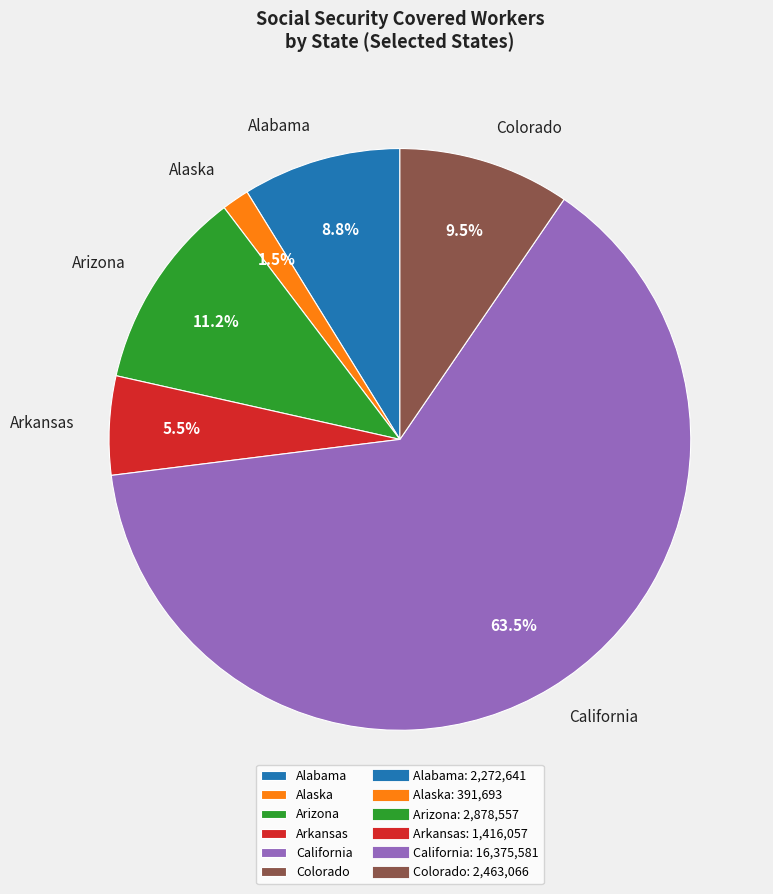

What is the smallest slice in the pie chart?

Alaska